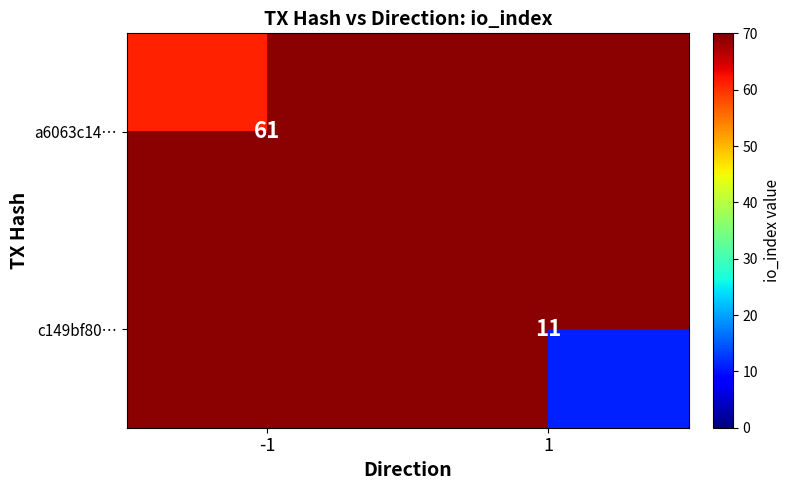

Is the value of a6063c14… at -1 greater than the value of c149bf80… at 1?

Yes